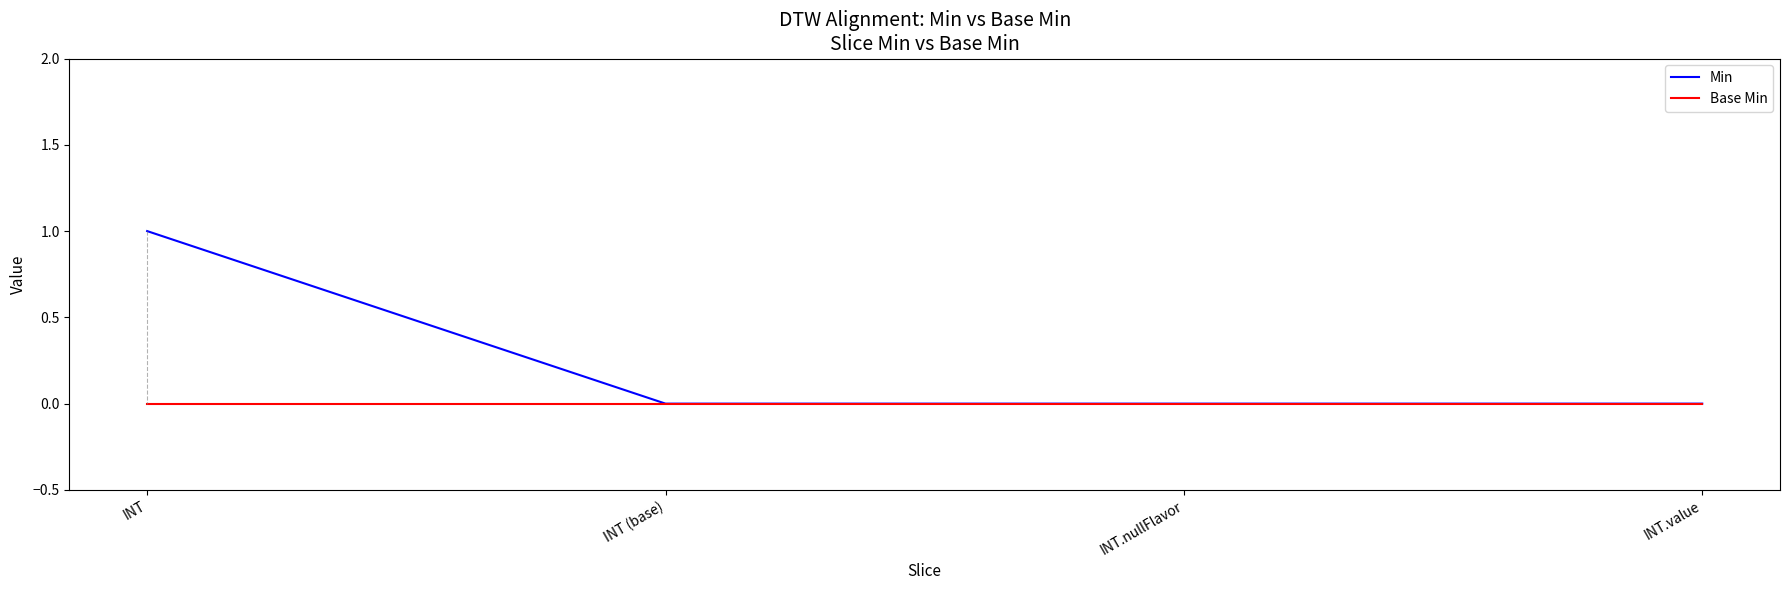

Does the chart have visible grid lines?

No